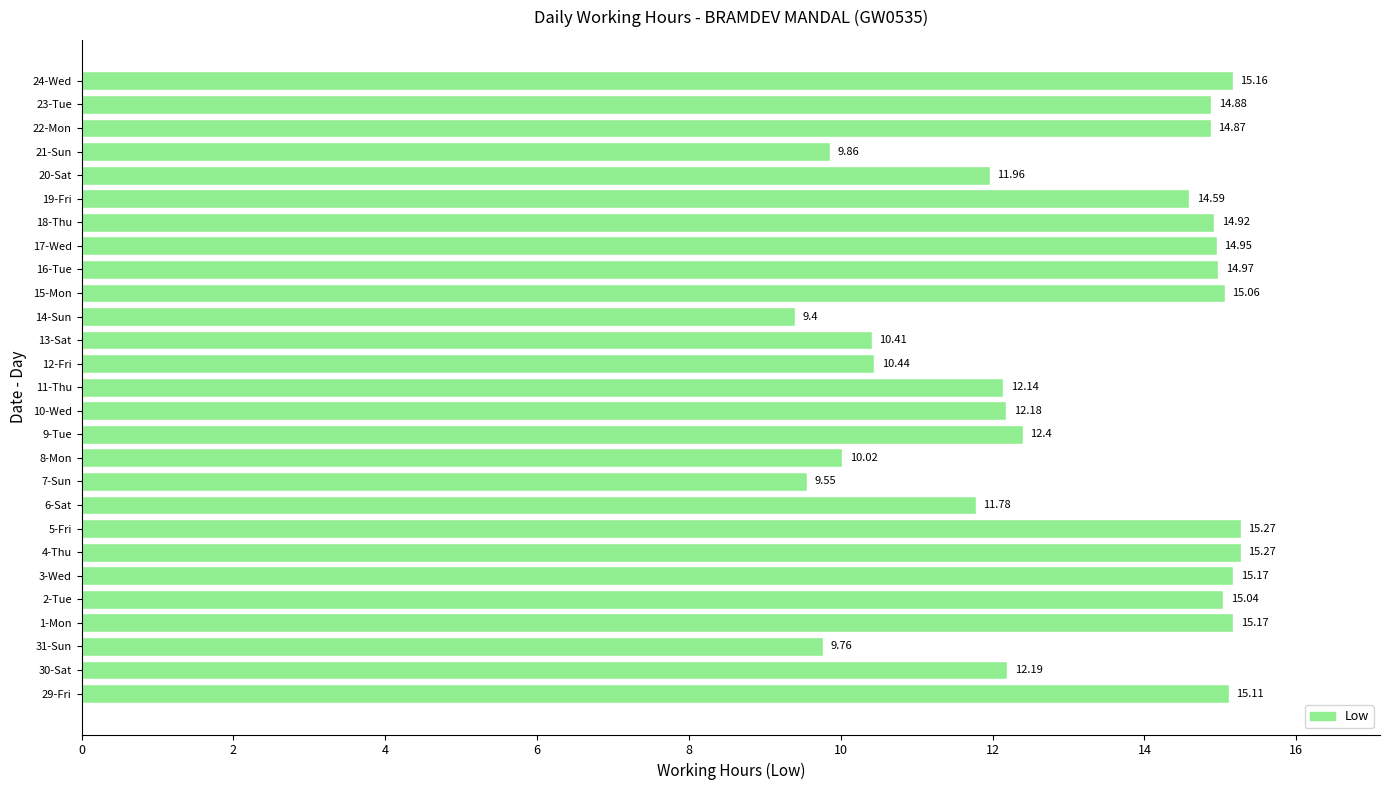

What is the difference between the values at 4-Thu and 20-Sat?

3.3